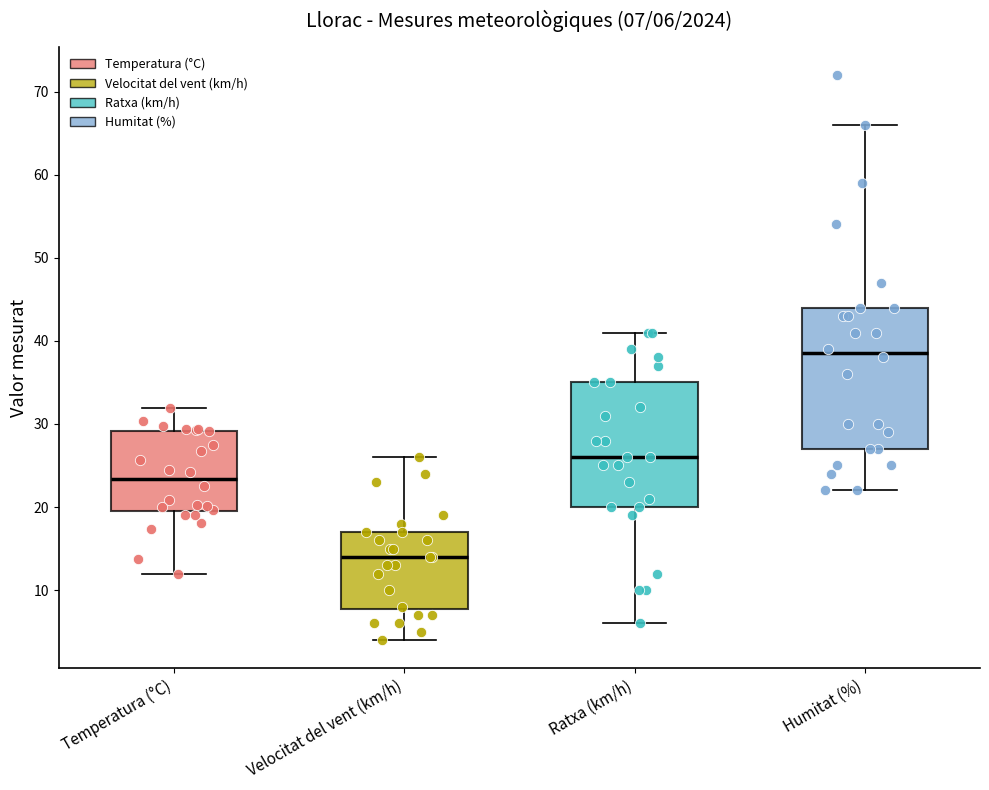

Which box has the lowest median line?

Velocitat del vent (km/h)